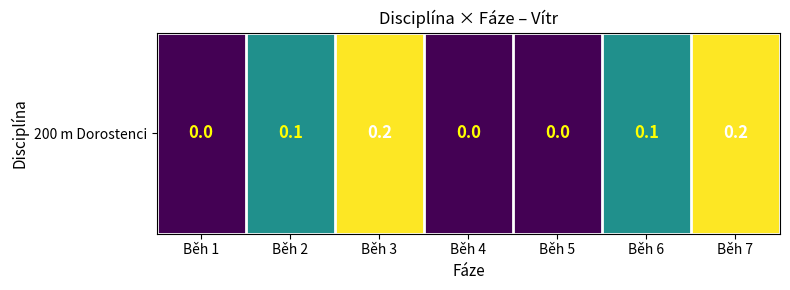

True or false: the data shows 0.0 at Běh 1.

True